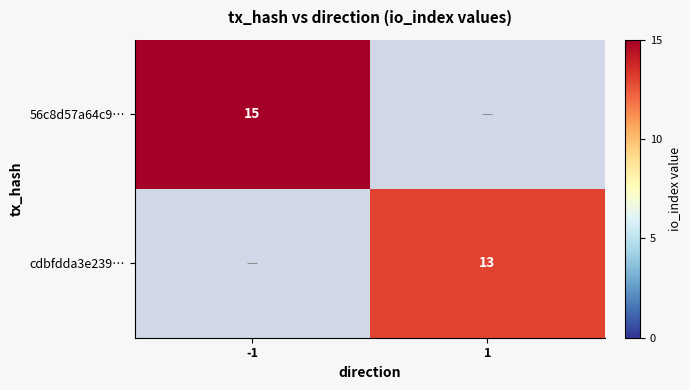

The value of 56c8d57a64c9… at -1 is 6.9. True or false?

False